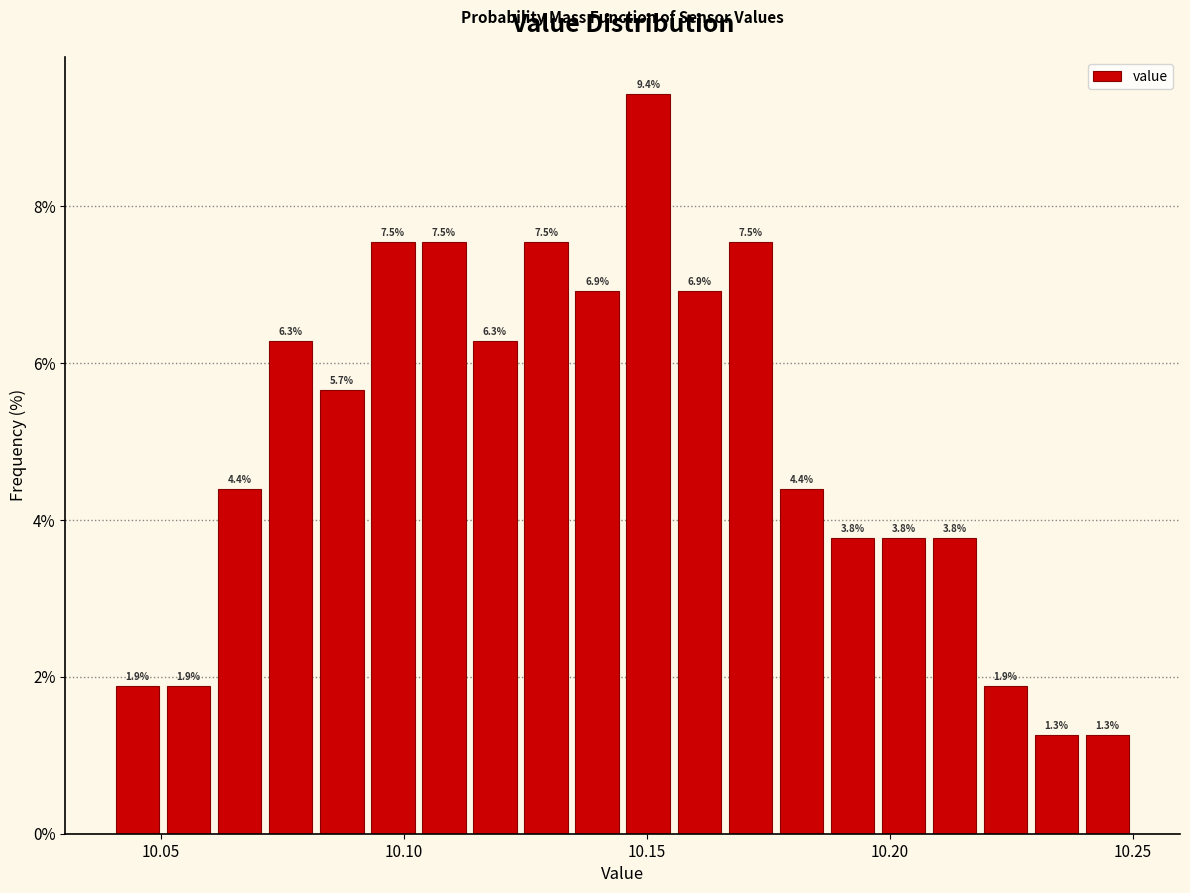

Around what value on the x-axis is the tallest bar? Give the approximate position of its centre, as read against the axis.

10.150